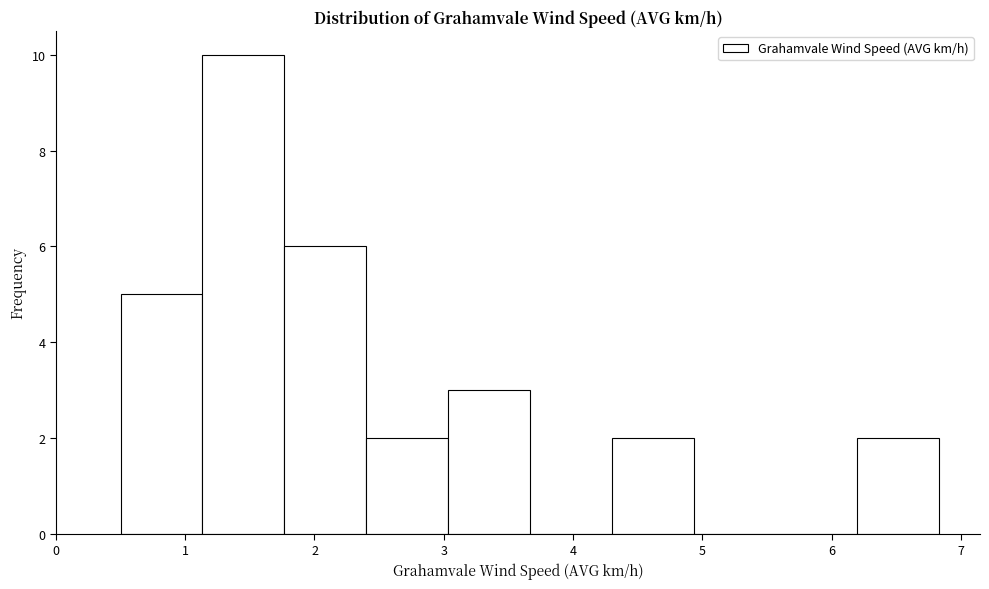

How tall is the bar that spans 4.3 to 4.9 on the x-axis? Neither the bar edges nor the heights are printed on the chart, so give them approximately, as read against the axes.

2